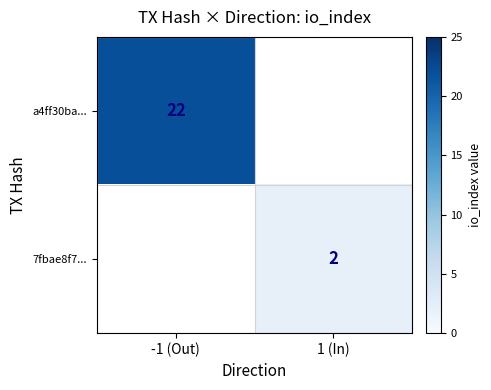

Which has a higher value, -1 (Out) or 1 (In)?

-1 (Out)